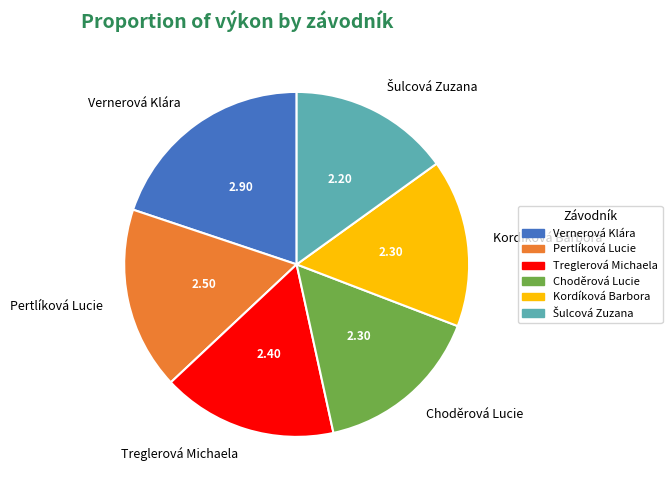

Combined, do Treglerová Michaela and Kordíková Barbora account for over 50%?

No